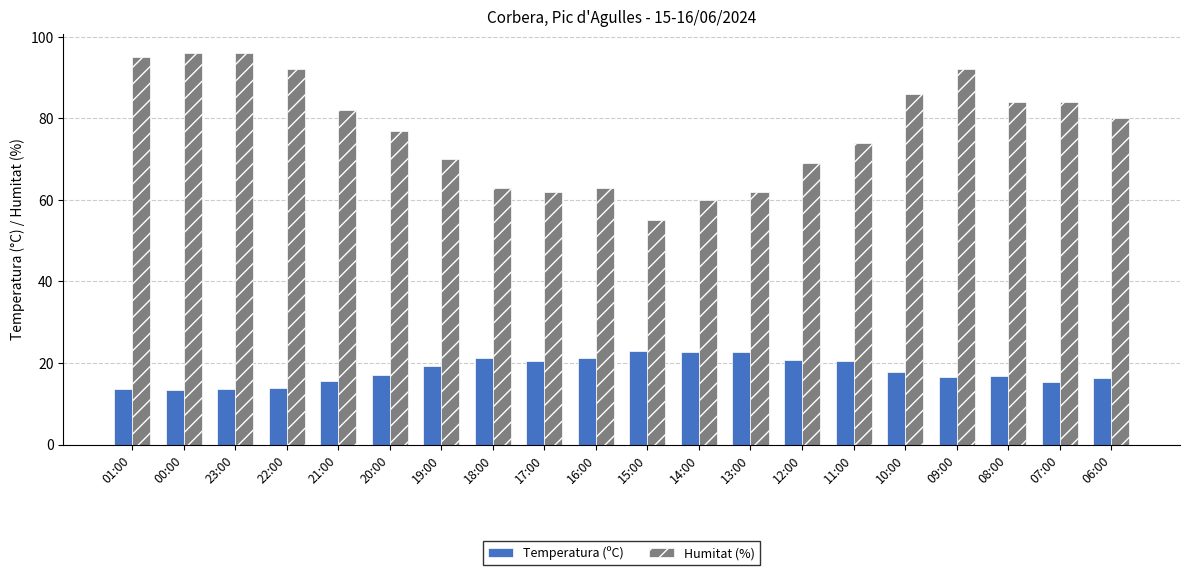

What is the label of the 17th bar from the left?

09:00